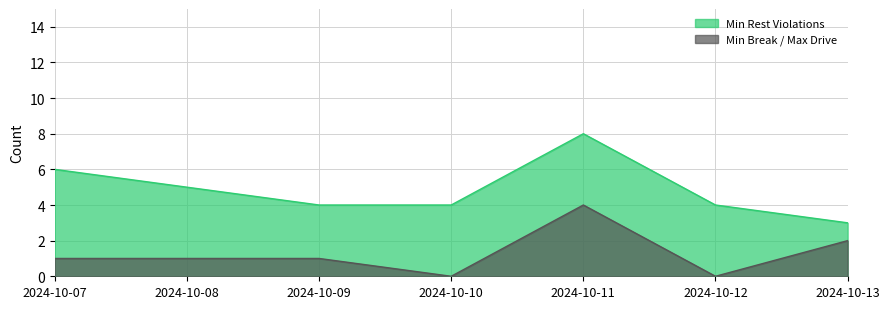

How many data points in Min Break / Max Drive are above 1?

2